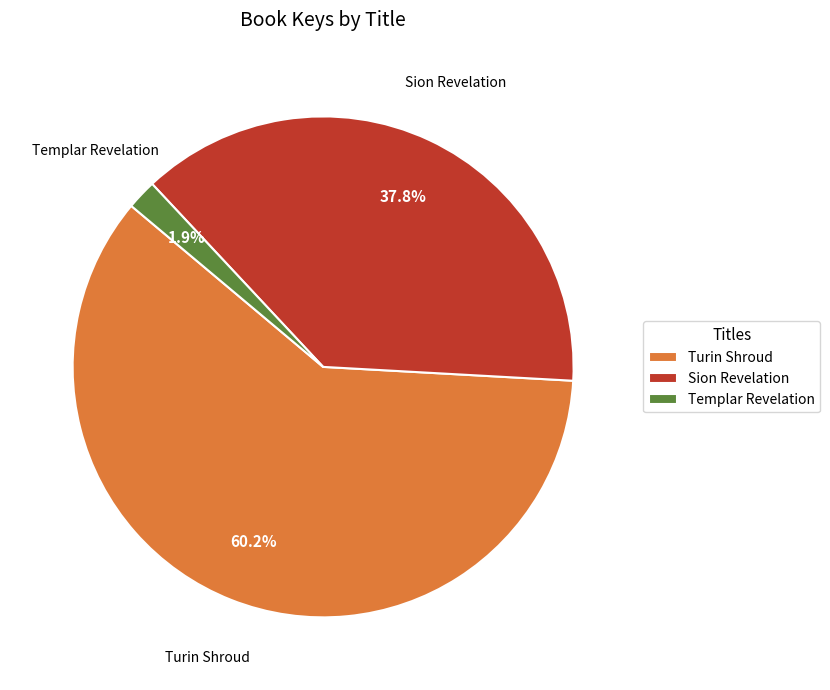

Is there any slice that represents more than half of the pie?

Yes